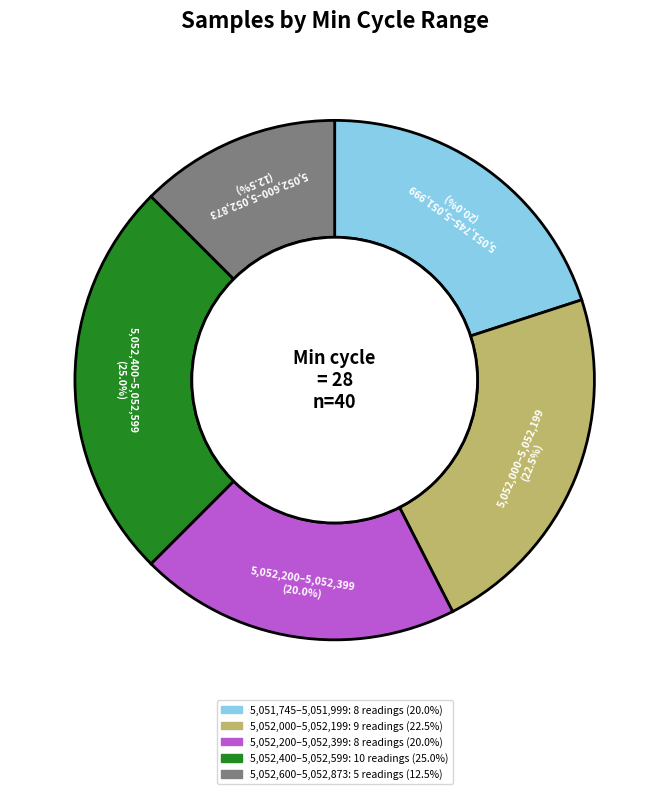

Does any single category account for the majority?

No